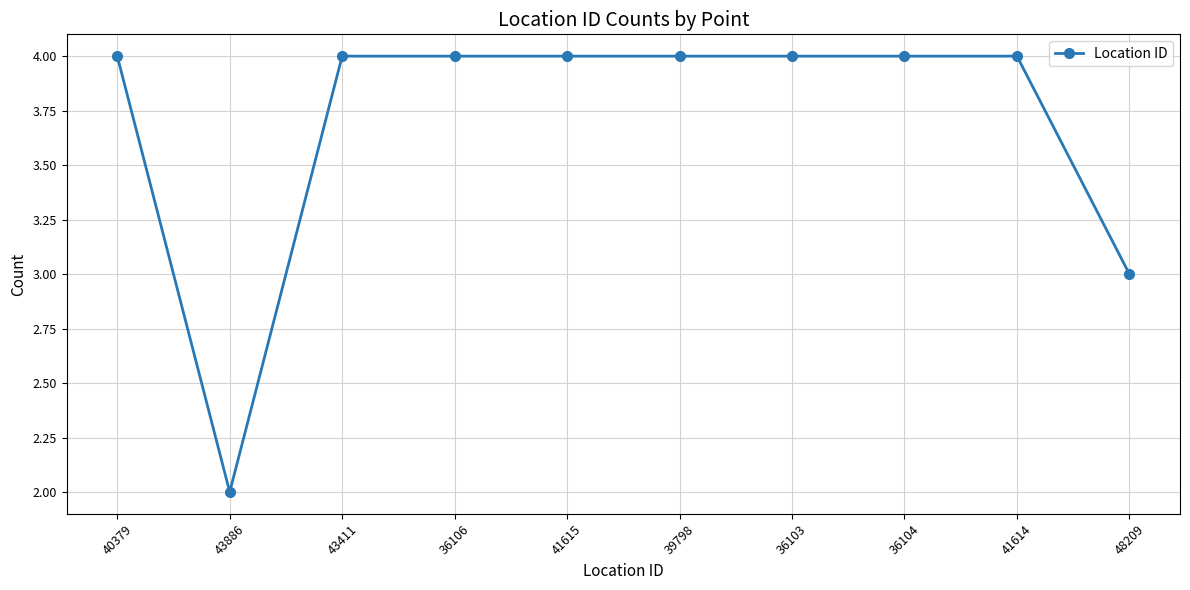

Which has a higher value, 48209 or 40379?

40379